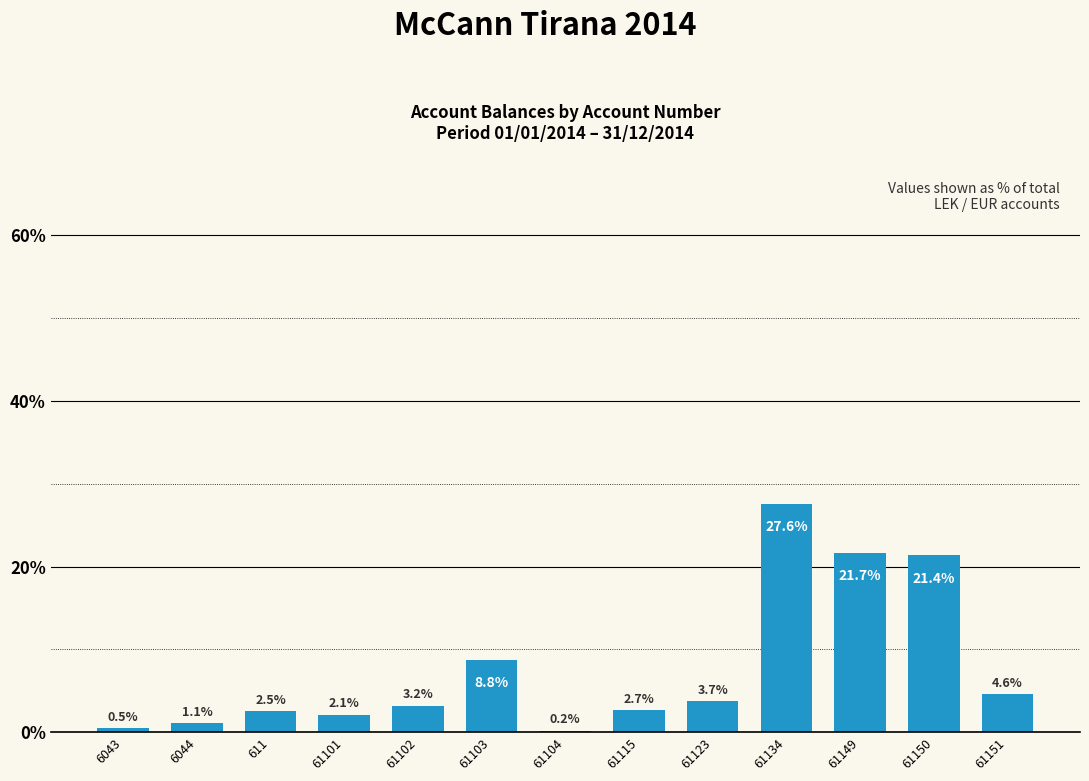

How many categories are shown in the chart?

13